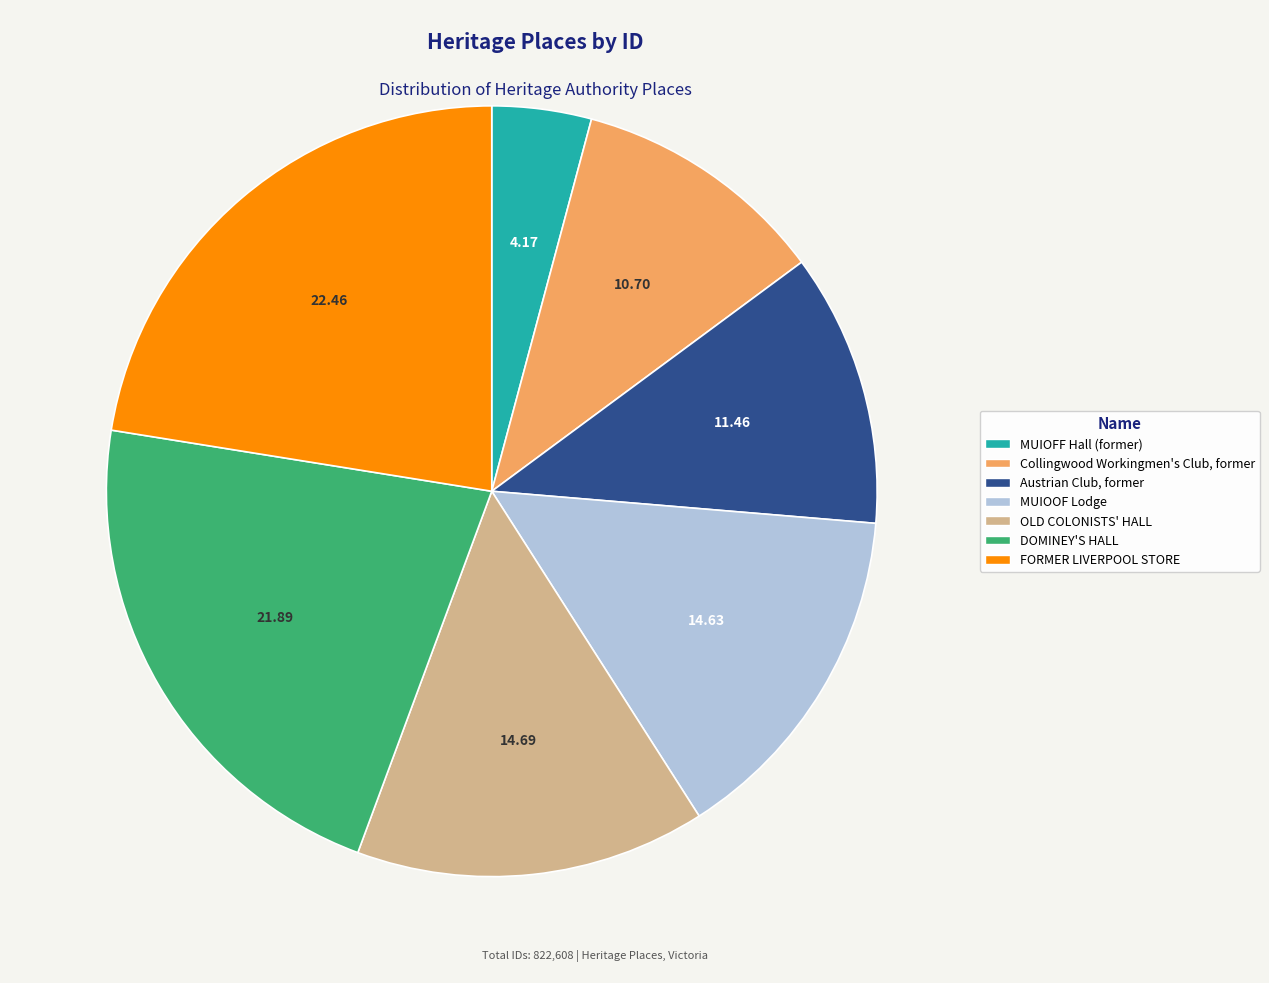

Do Austrian Club, former and MUIOFF Hall (former) together represent more than half of the pie?

No